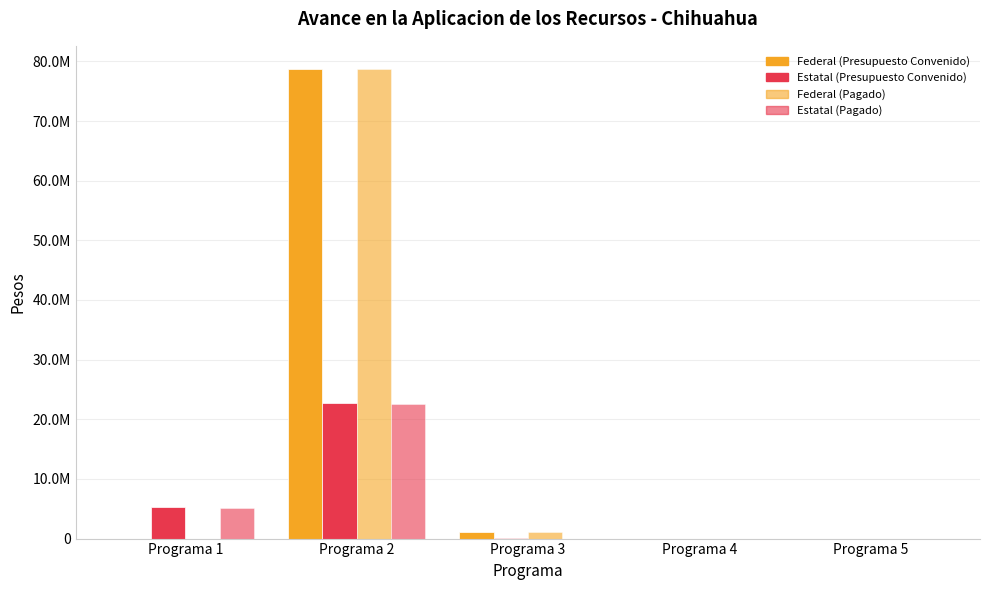

Reading left to right, list all the values displayed in this chart.

Federal (Presupuesto Convenido): Programa 1=0.0	Programa 2=78676103.1	Programa 3=1100000.0	Programa 4=0.0	Programa 5=0.0
Estatal (Presupuesto Convenido): Programa 1=5300000.0	Programa 2=22715007.7	Programa 3=72600.0	Programa 4=0.0	Programa 5=0.0
Federal (Pagado): Programa 1=0.0	Programa 2=78676103.1	Programa 3=1100000.0	Programa 4=0.0	Programa 5=0.0
Estatal (Pagado): Programa 1=5112081.4	Programa 2=22600641.5	Programa 3=0.0	Programa 4=0.0	Programa 5=0.0